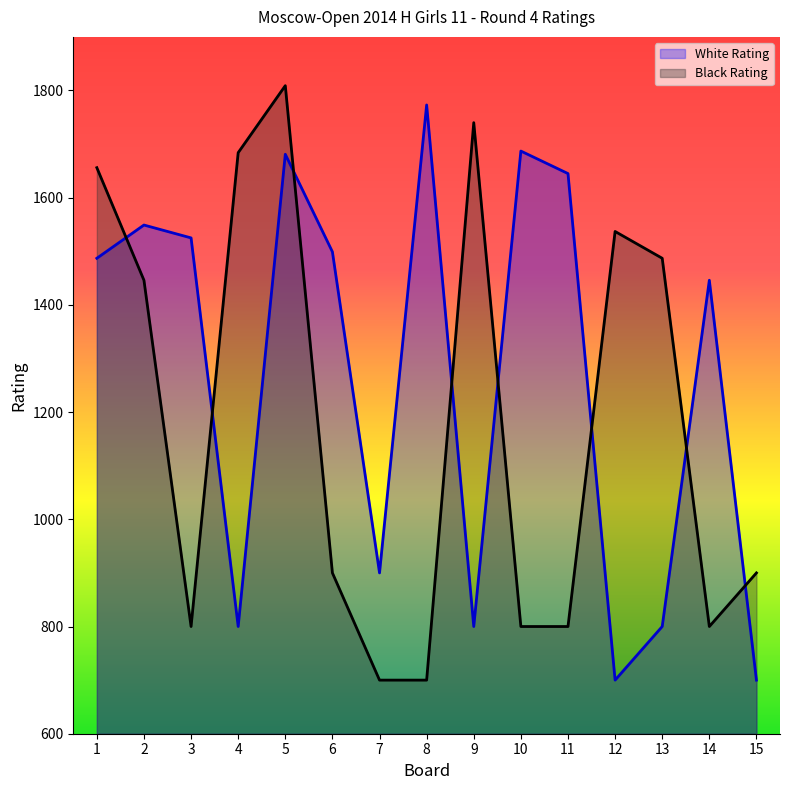

At which category does White Rating reach its first local valley?

4